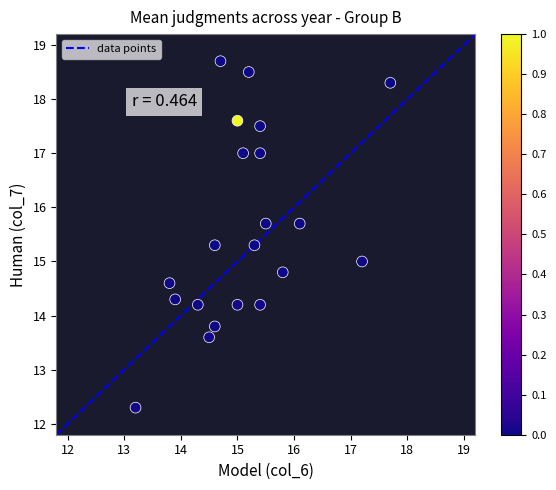

What is the range of Y values (max minus min)?

6.4